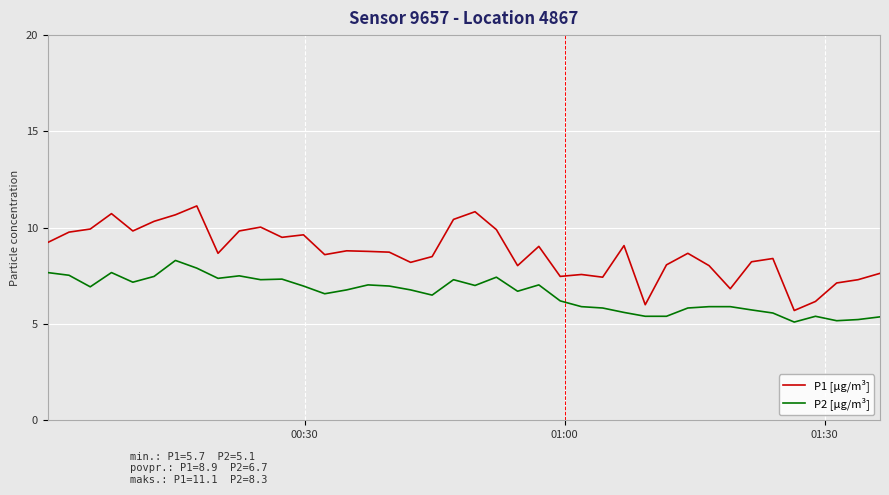

Does the chart have visible grid lines?

Yes